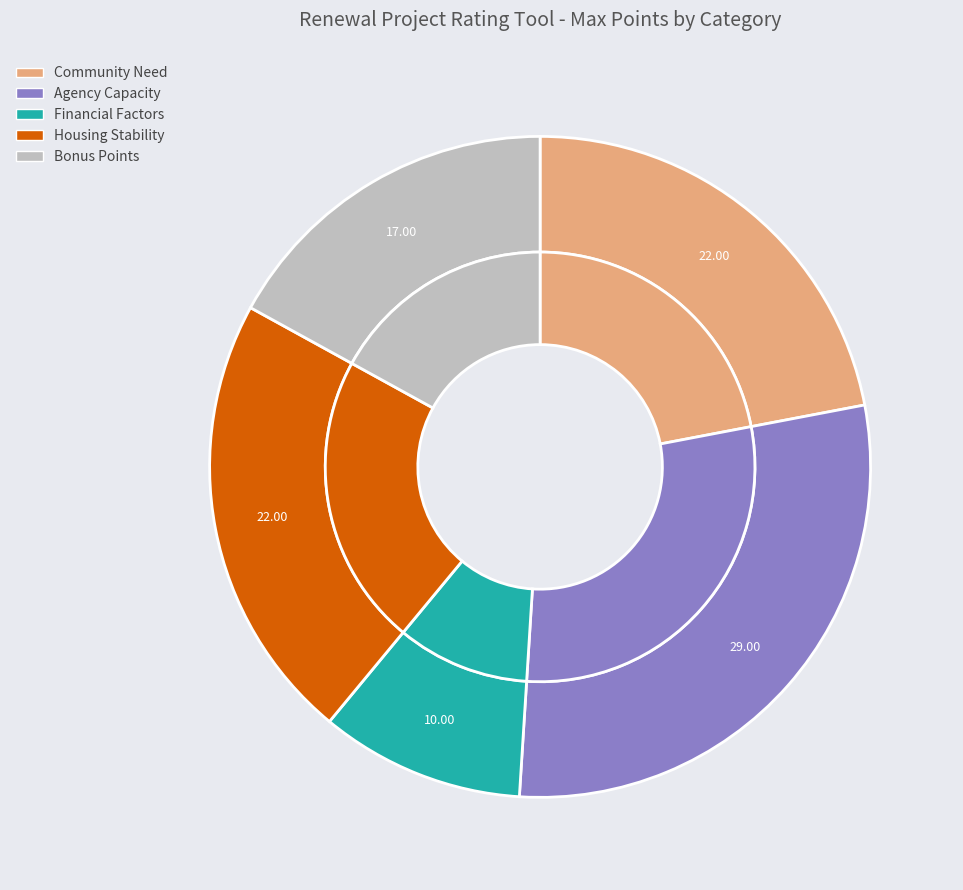

To the nearest percent, what is the difference between the Bonus Points and Community Need slice percentages?

5%